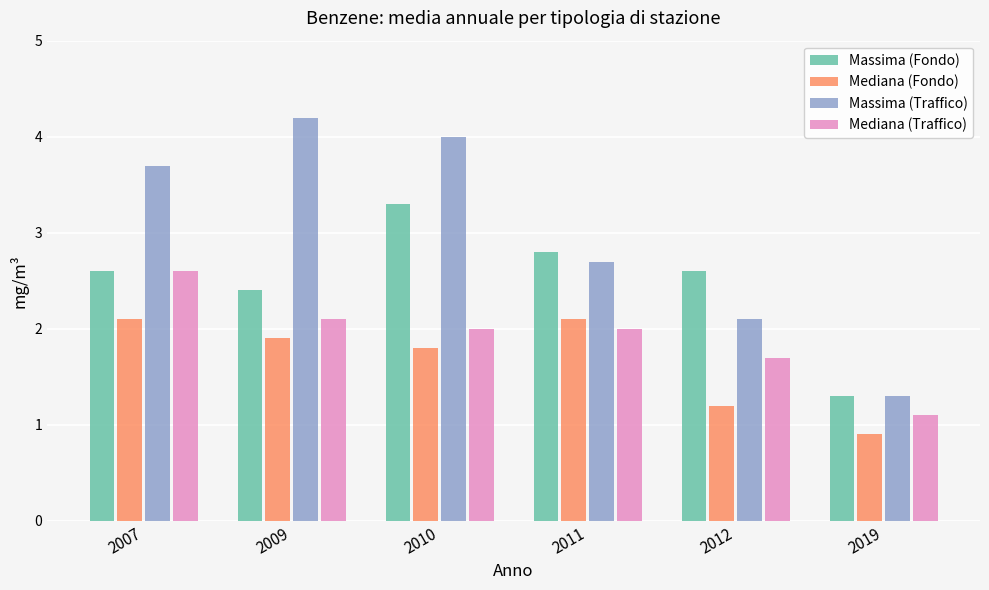

The Massima (Traffico) series shows 2.6 at 2009. True or false?

False